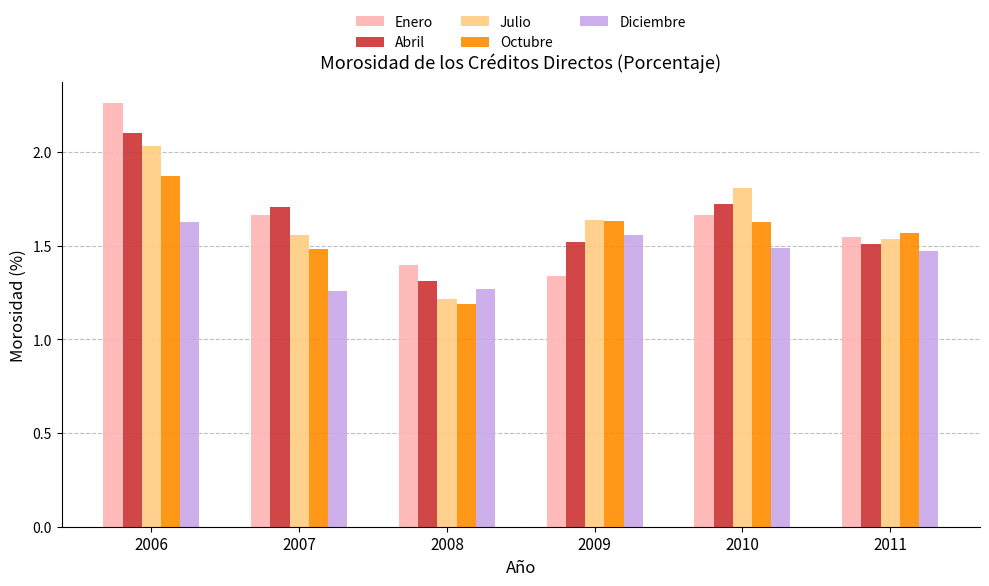

The Octubre series shows 3.2 at 2006. True or false?

False